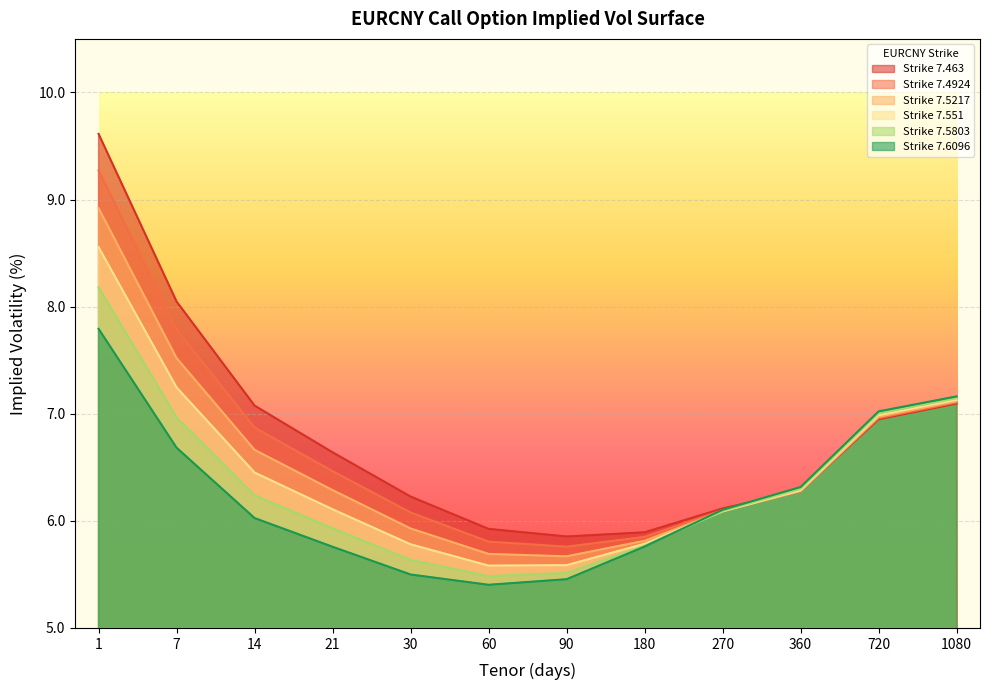

After their last crossing, which series has the higher values: 7.5217 or 7.5803?

7.5803